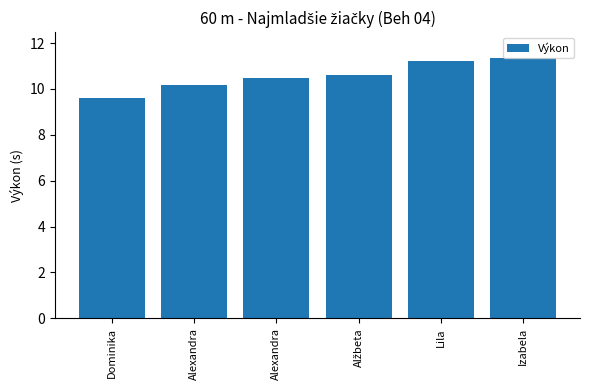

Reading left to right, transcribe all the data shown in this chart.

9.6	10.2	10.5	10.6	11.2	11.3